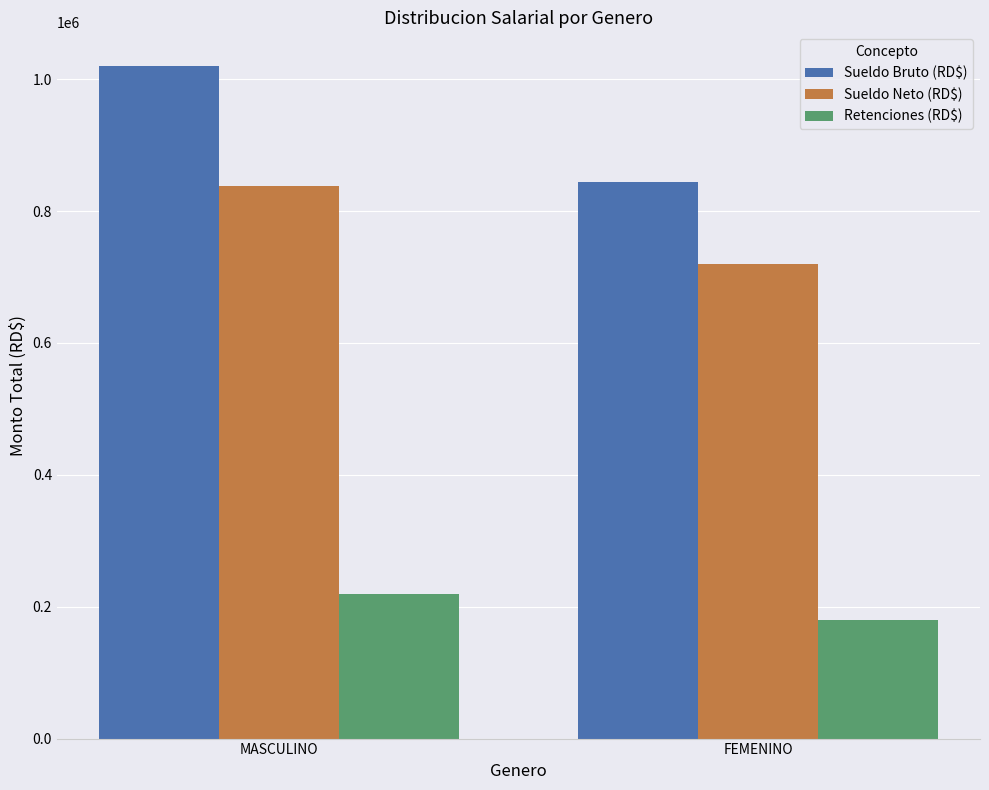

True or false: Sueldo Neto (RD$) has a value of 248078.4 at MASCULINO.

False